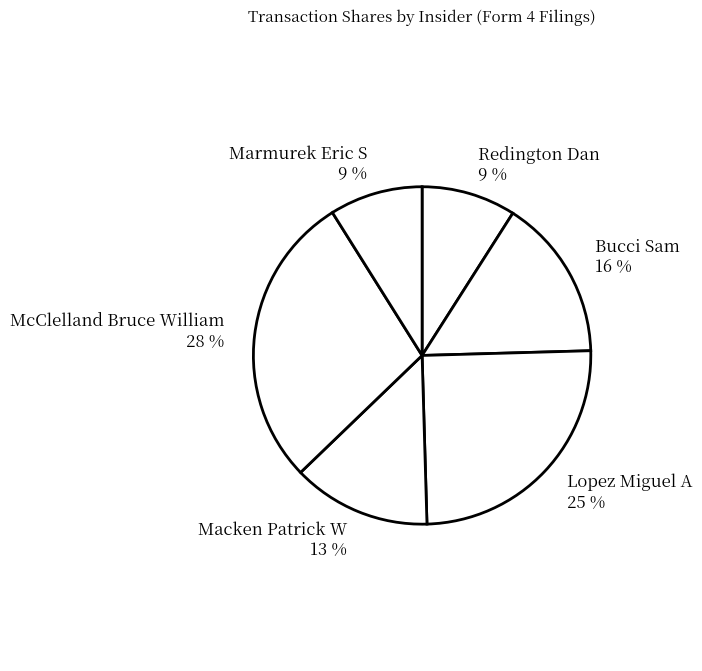

What is the ratio of the value at Lopez Miguel A to the value at Macken Patrick W?

1.9